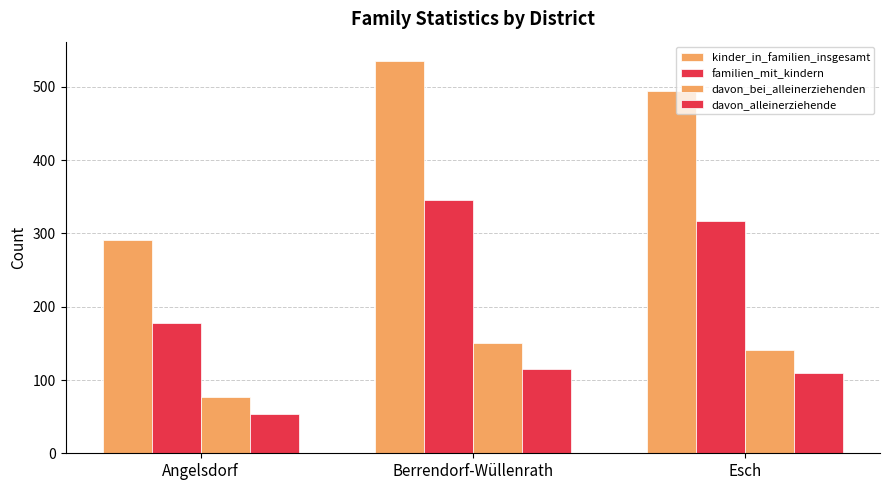

Reading left to right, extract all data points from this chart.

kinder_in_familien_insgesamt: 291	535	495
familien_mit_kindern: 178	346	317
davon_bei_alleinerziehenden: 77	151	141
davon_alleinerziehende: 53	115	110